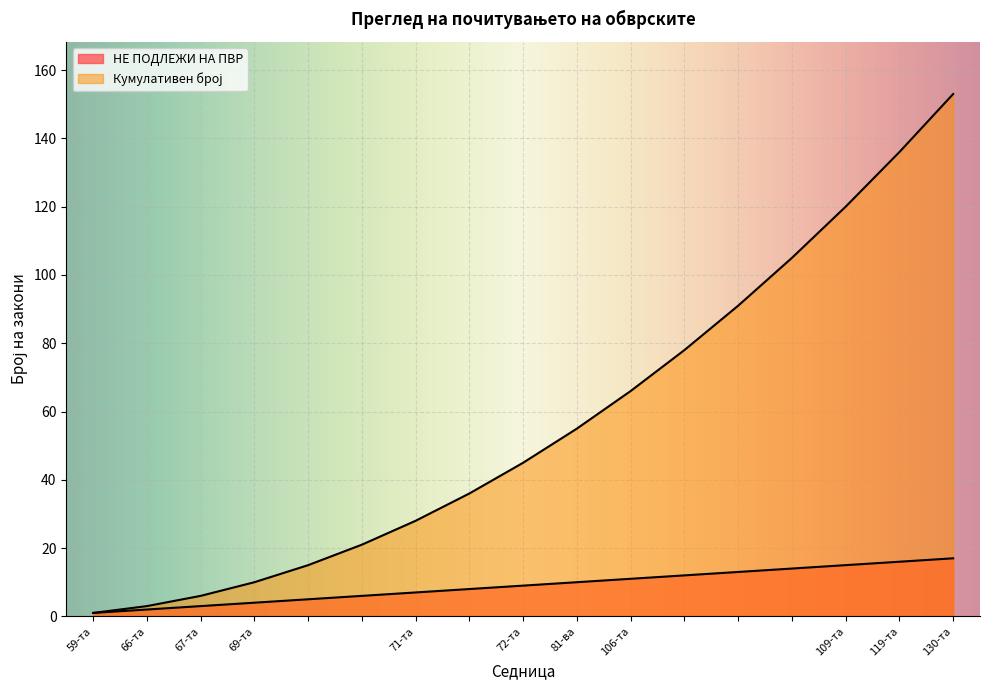

What value does the Кумулативен број series have at 130-та?

153